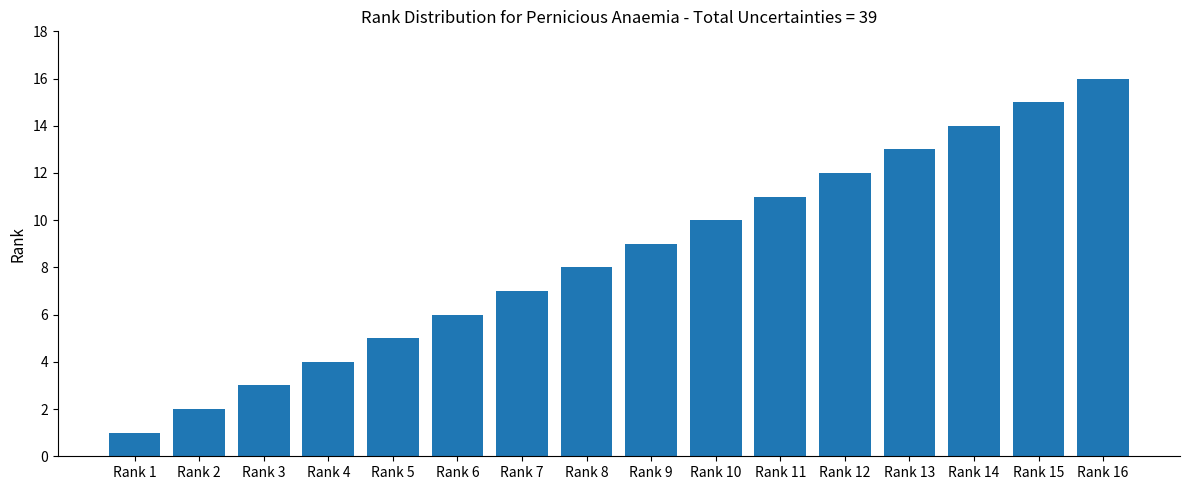

Reading left to right, transcribe all the data shown in this chart.

Rank 1=1	Rank 2=2	Rank 3=3	Rank 4=4	Rank 5=5	Rank 6=6	Rank 7=7	Rank 8=8	Rank 9=9	Rank 10=10	Rank 11=11	Rank 12=12	Rank 13=13	Rank 14=14	Rank 15=15	Rank 16=16